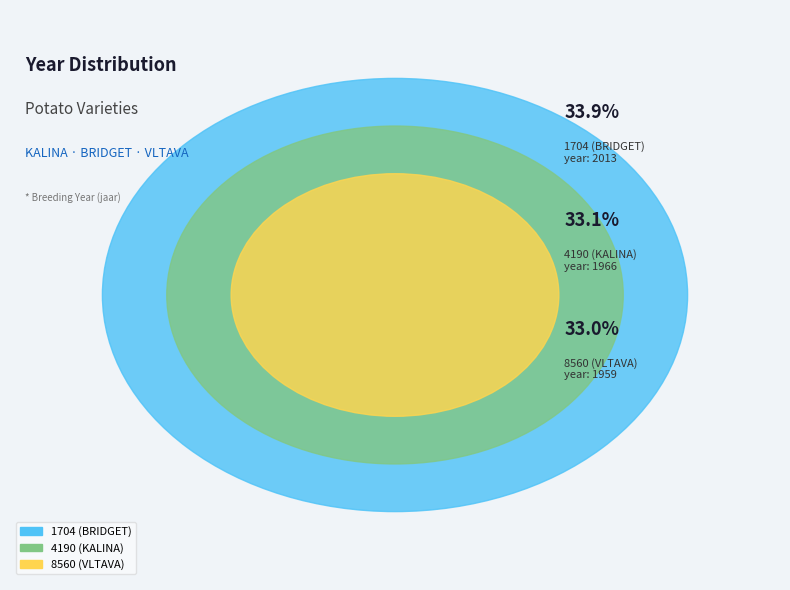

Which category has the smallest portion of the pie?

8560 (VLTAVA)